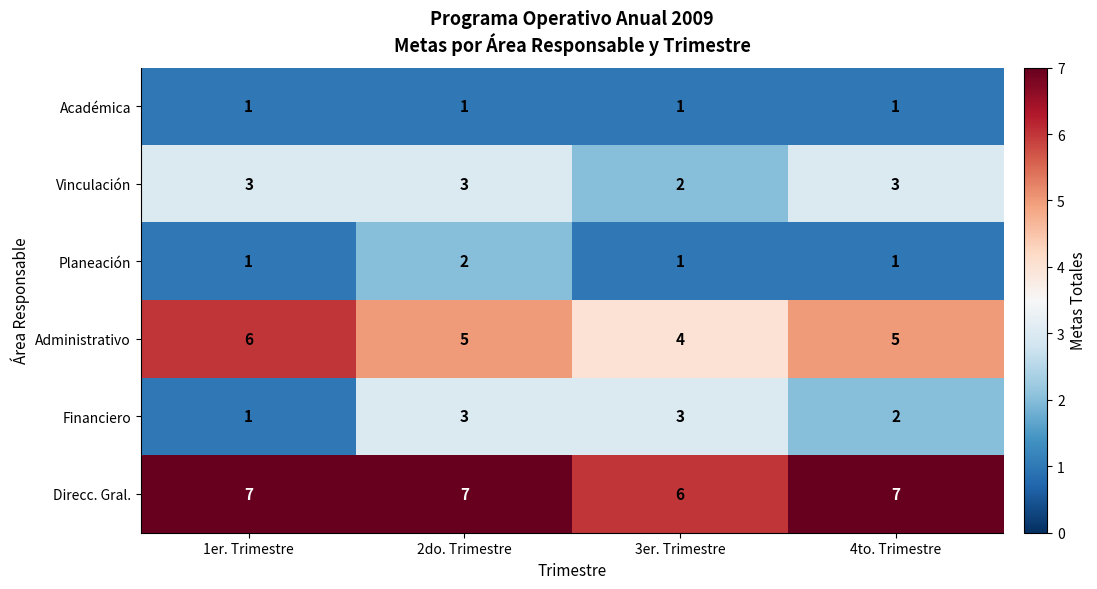

Where does the Administrativo series first go above 5?

1er. Trimestre